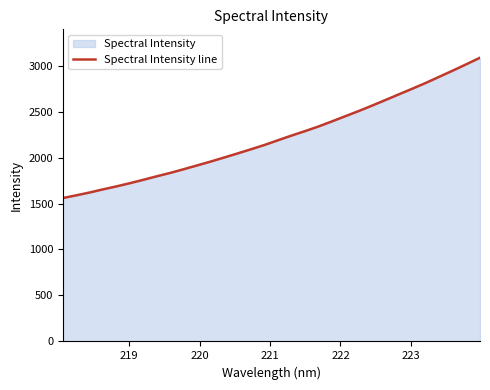

True or false: the data has more than 0 interior local peaks.

False